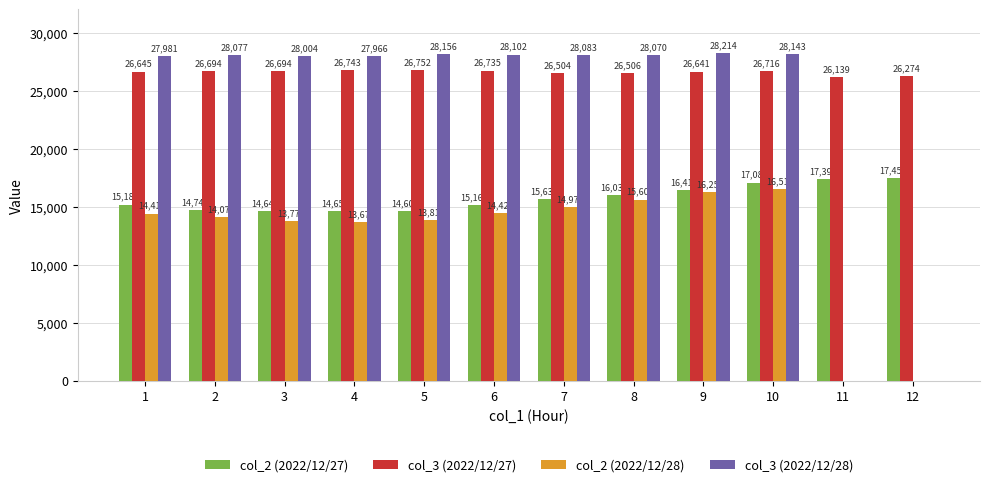

What is the sum of all col_2 (2022/12/27) values?

189010